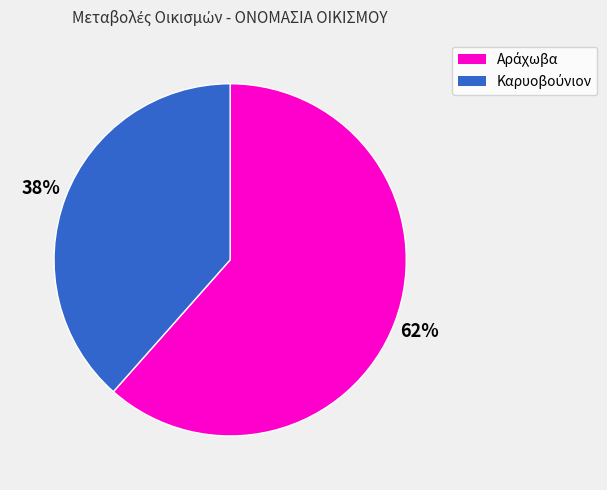

How many segments does this pie chart have?

2